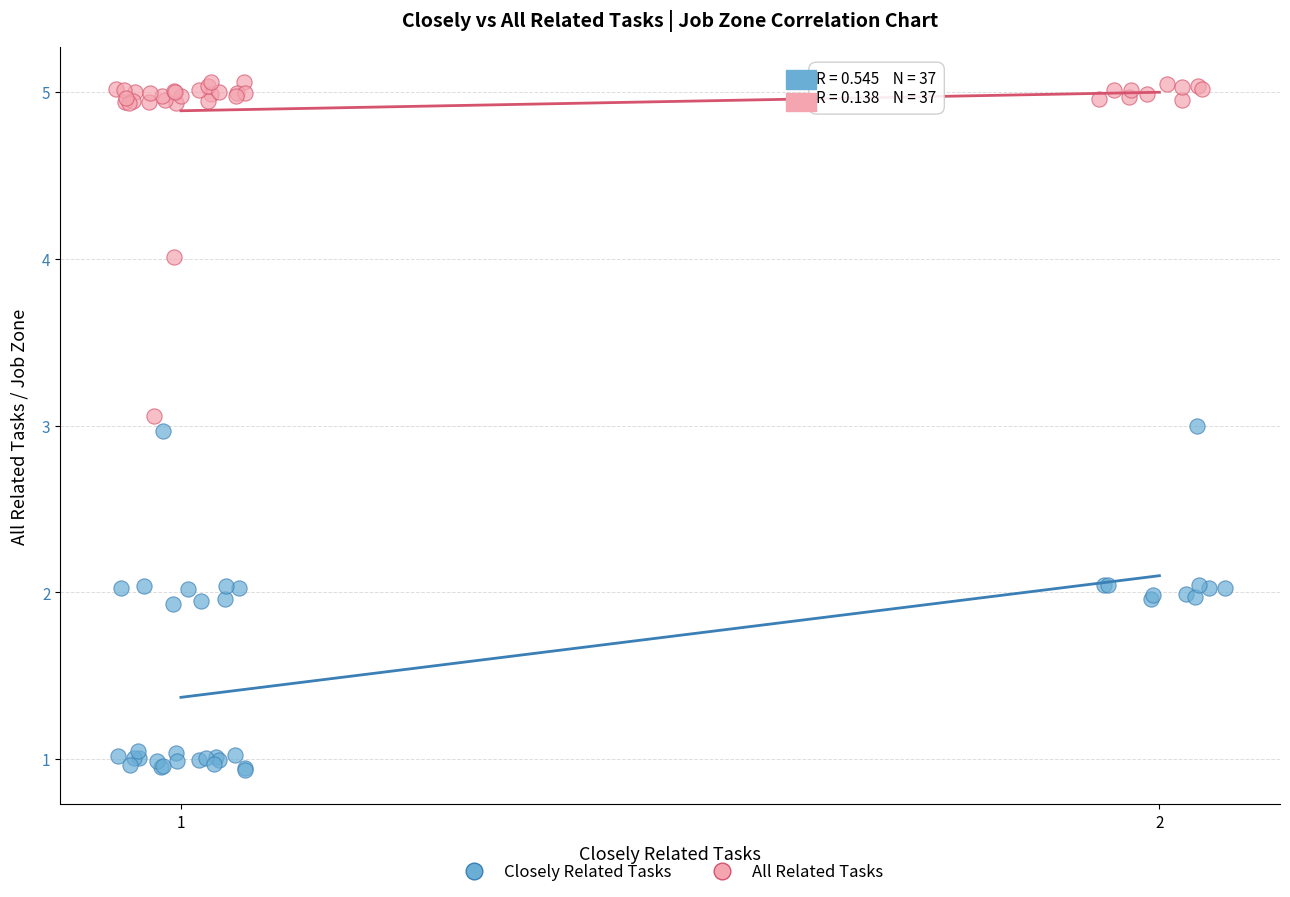

What are all the series names shown in the legend?

Closely Related Tasks, All Related Tasks